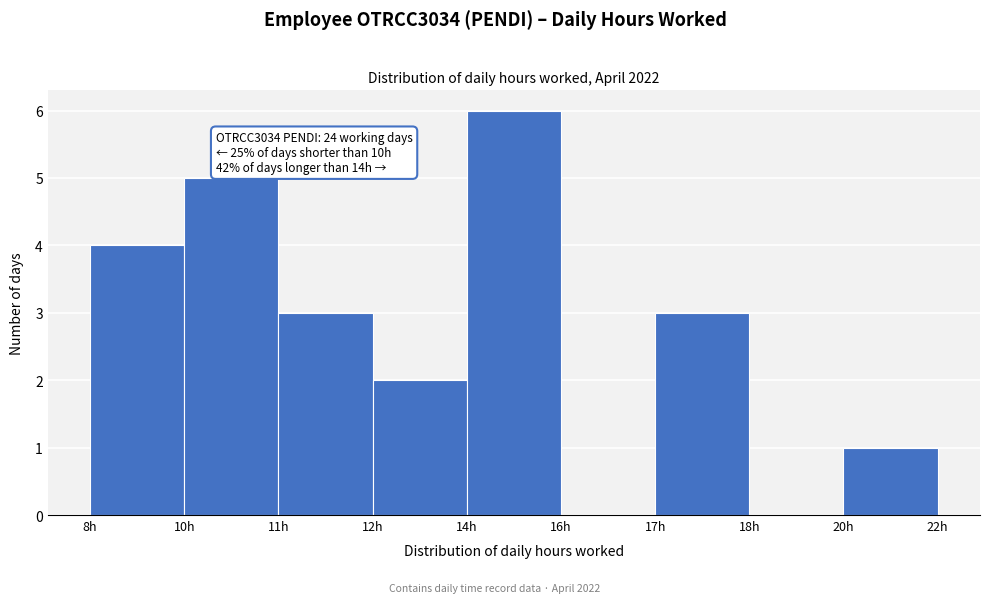

Reading right to left, what are all the values shown in this chart?

20h=1	18h=0	17h=3	16h=0	14h=6	12h=2	11h=3	10h=5	8h=4